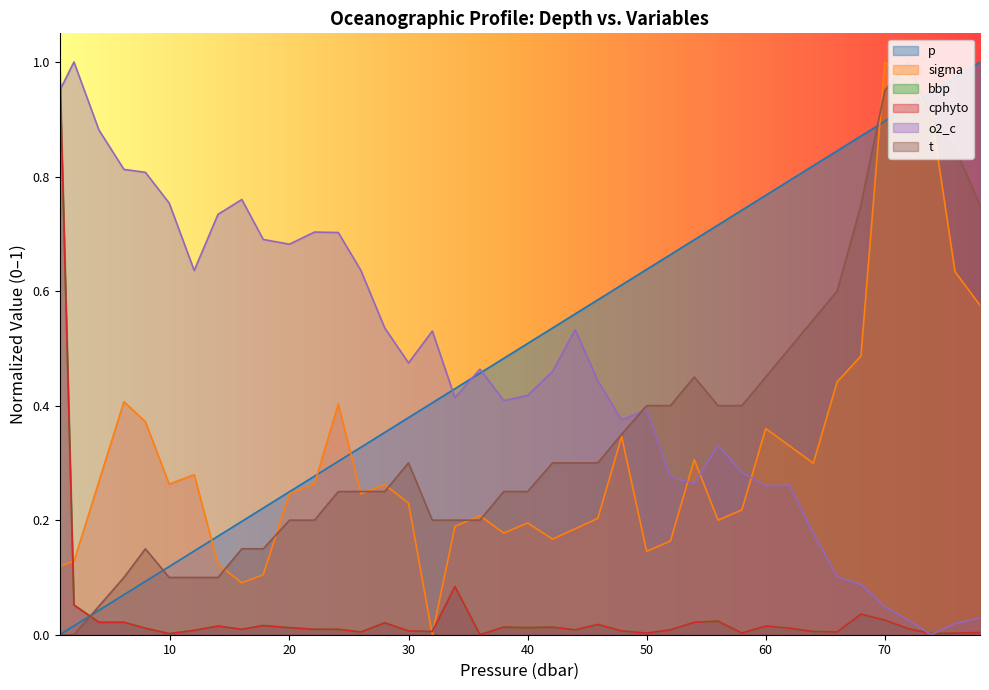

What is the label of the 7th point from the left?

12.0